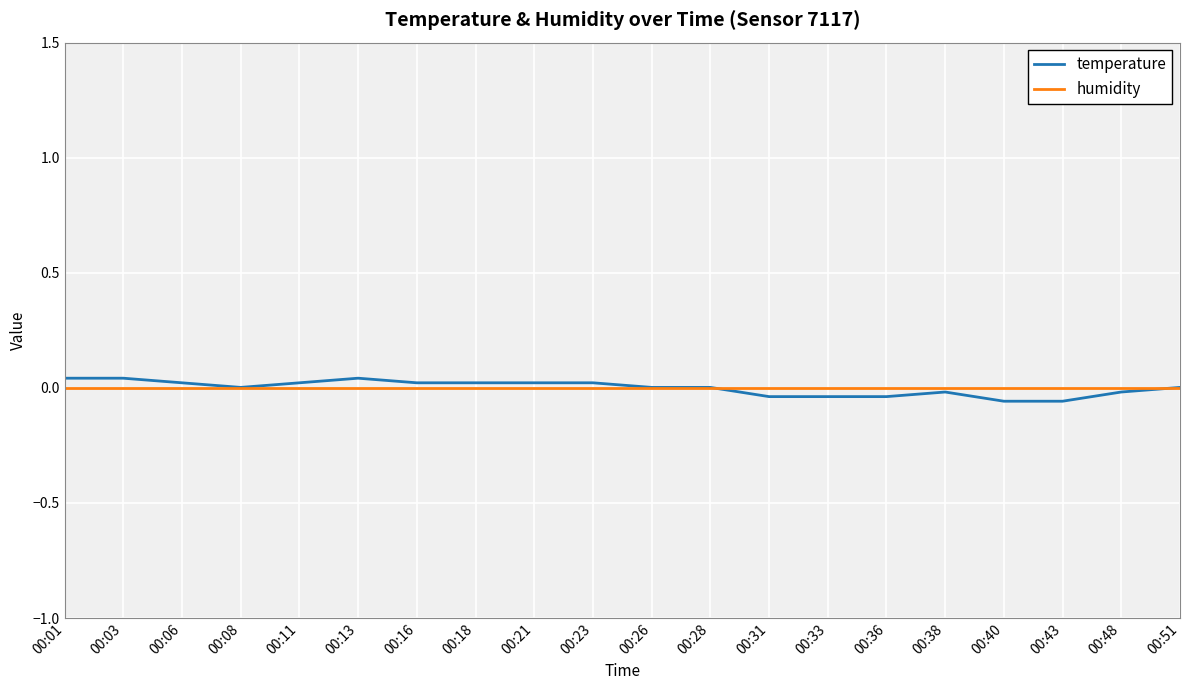

What is the difference between the maximum and minimum values in the temperature series?

0.1